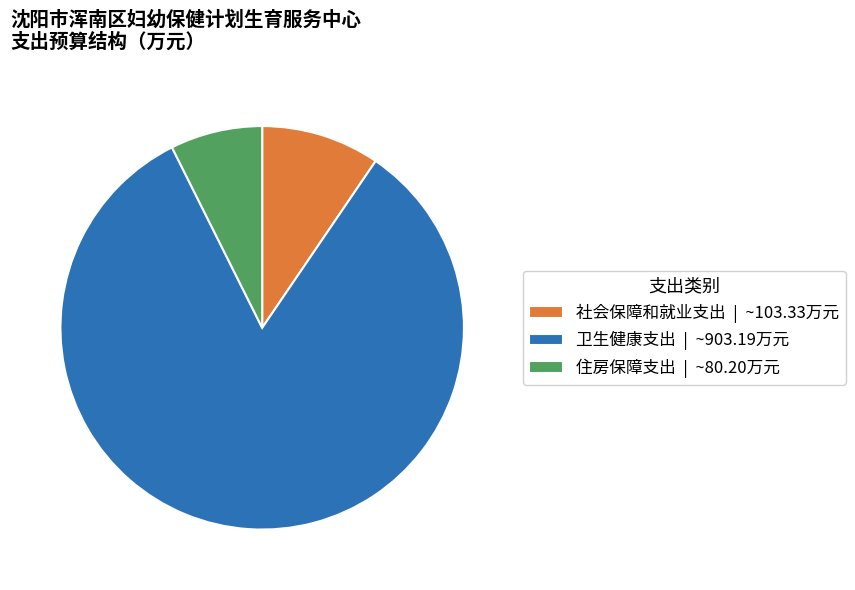

Combined, do 社会保障和就业支出 | ~103.33万元 and 卫生健康支出 | ~903.19万元 account for over 50%?

Yes